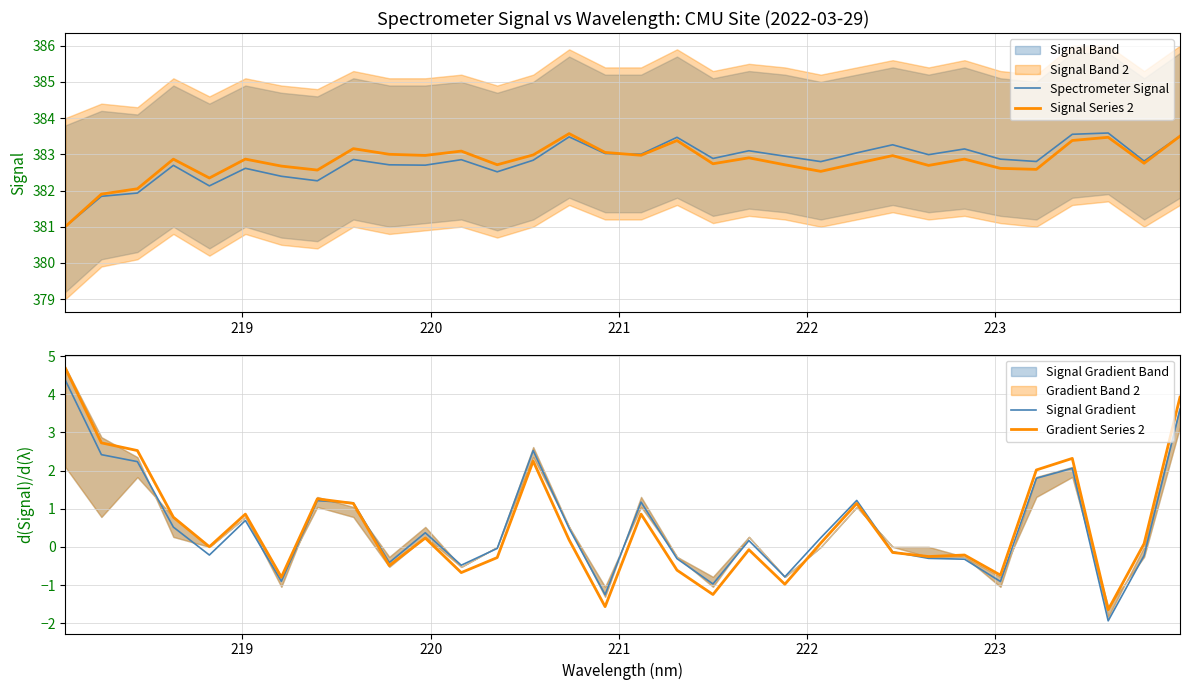

What is the highest value of the Gradient Series 2 series?

4.7